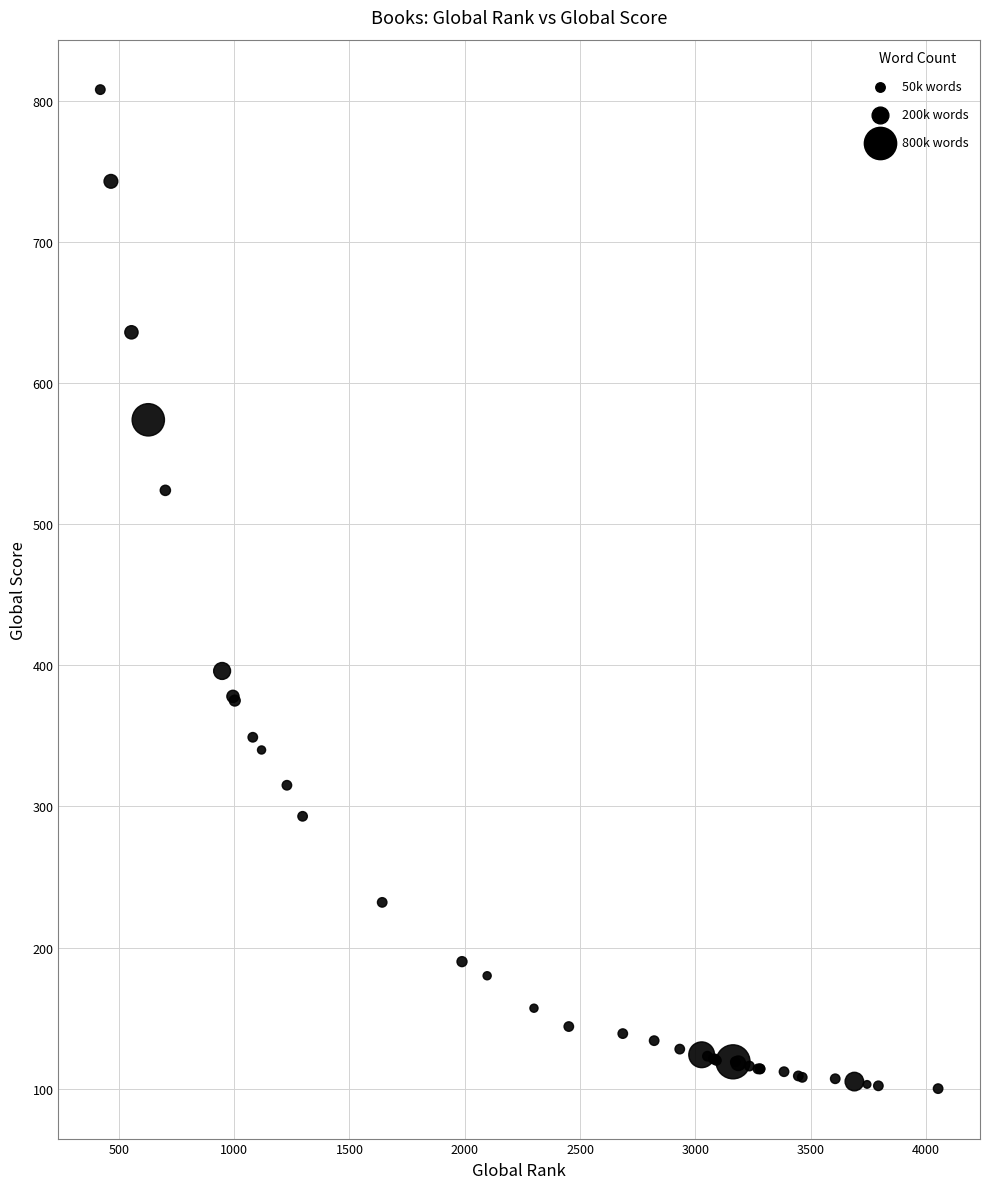

What Y value in the scatter plot is closest to 454?

396